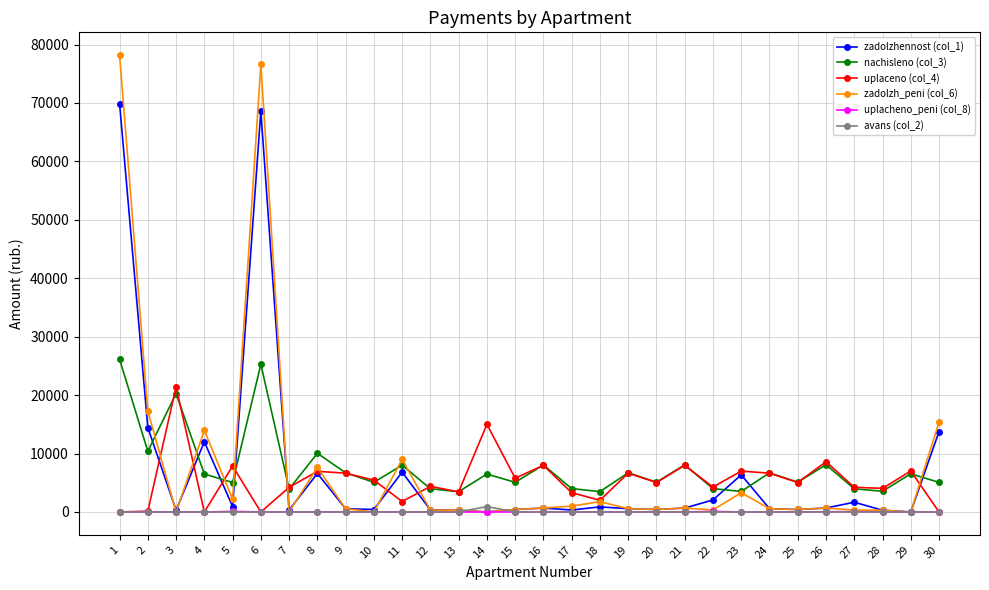

Which series has the largest range (max minus min)?

zadolzh_peni (col_6)